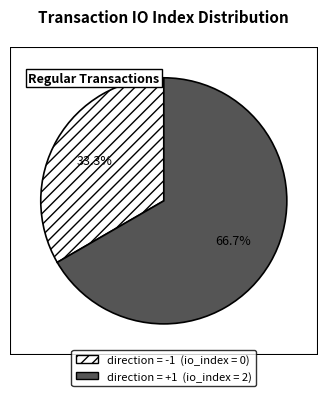

To the nearest percent, what is the average slice percentage?

50%